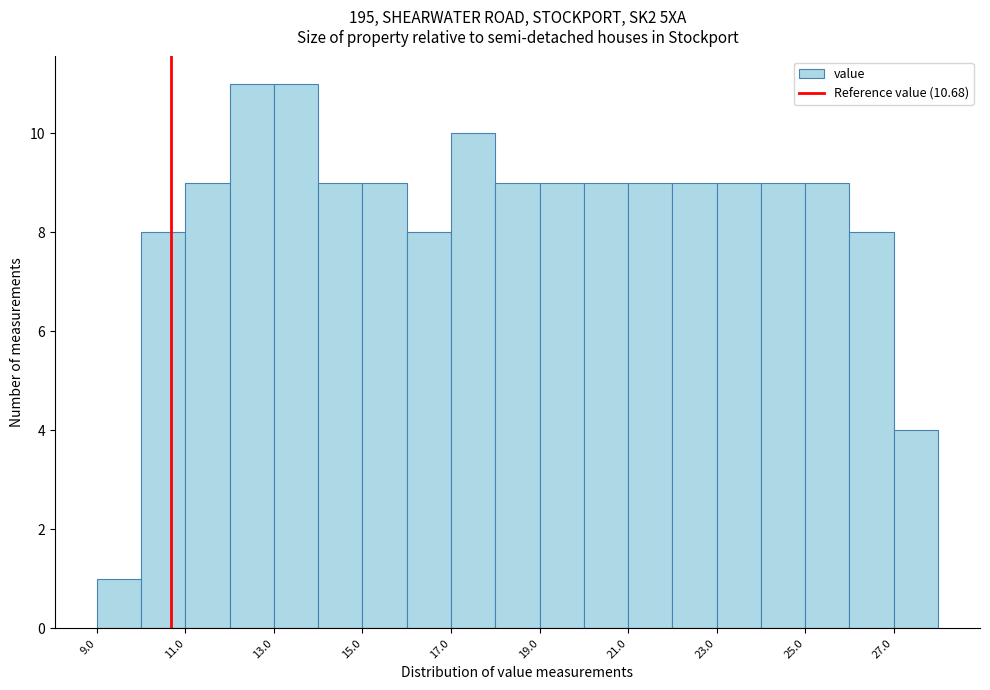

What is the height of the bar covering 10 to 11 on the x-axis? The values are not printed on the chart, so give them approximately, as read against the axis.

8